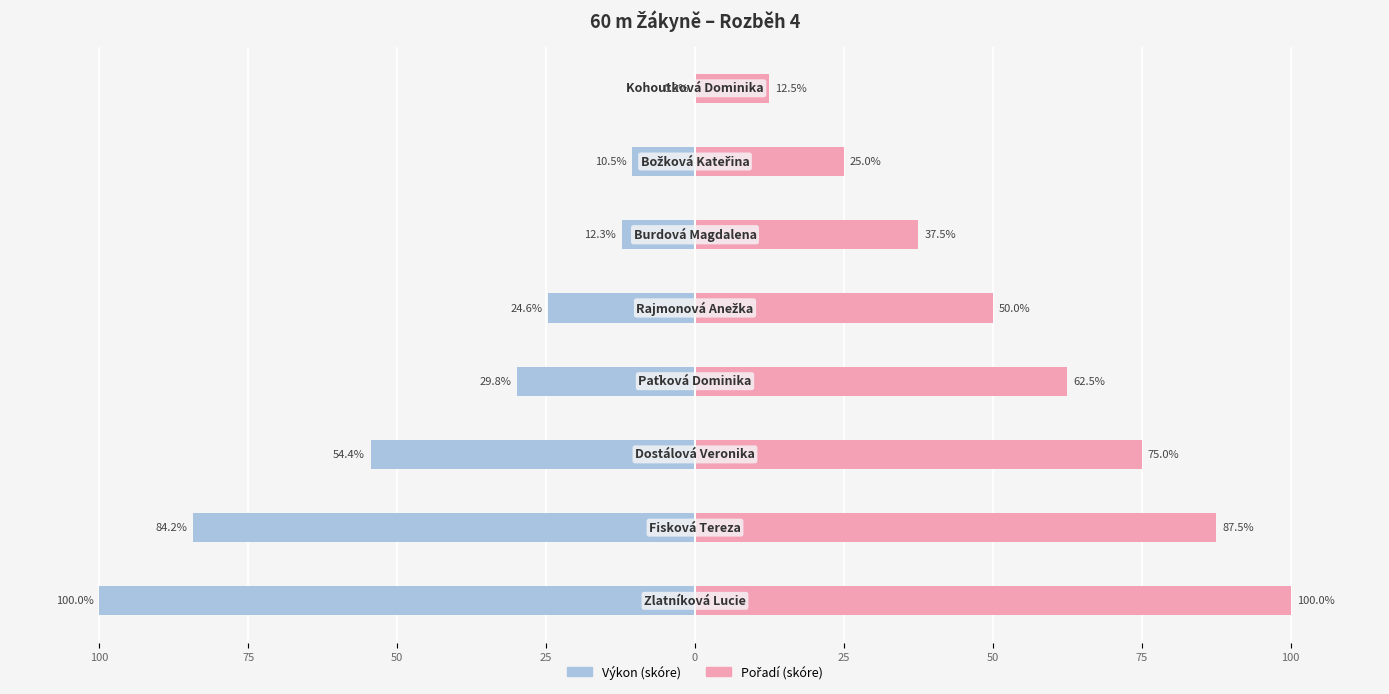

What is the difference between the maximum and minimum values in the Výkon (skóre) series?

100.0